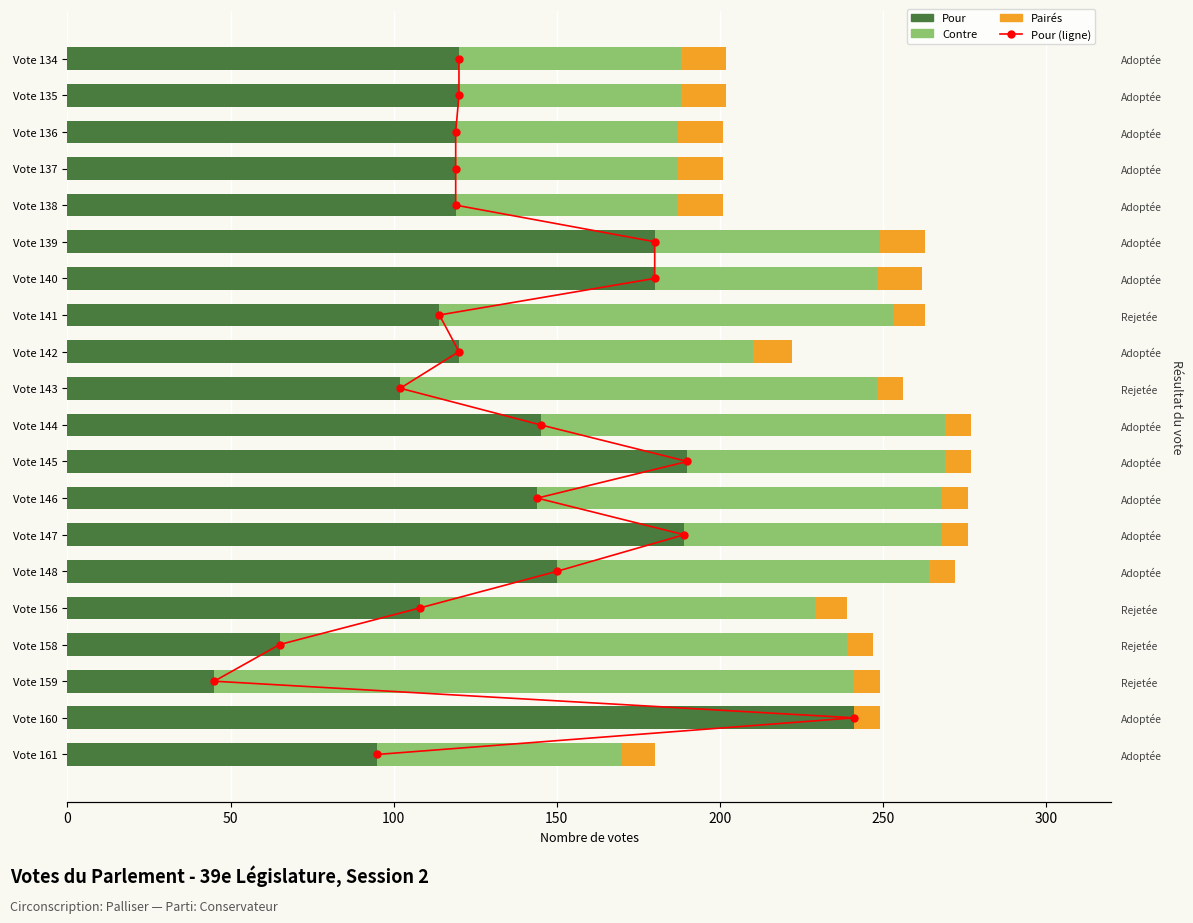

How many data points does each series have?

20